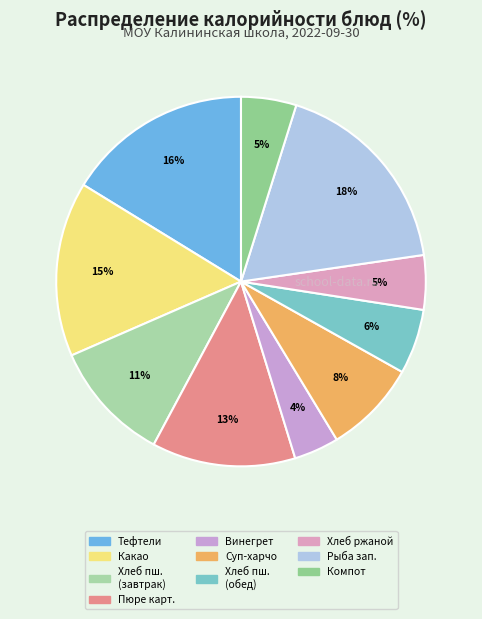

Is there a majority slice in this chart?

No